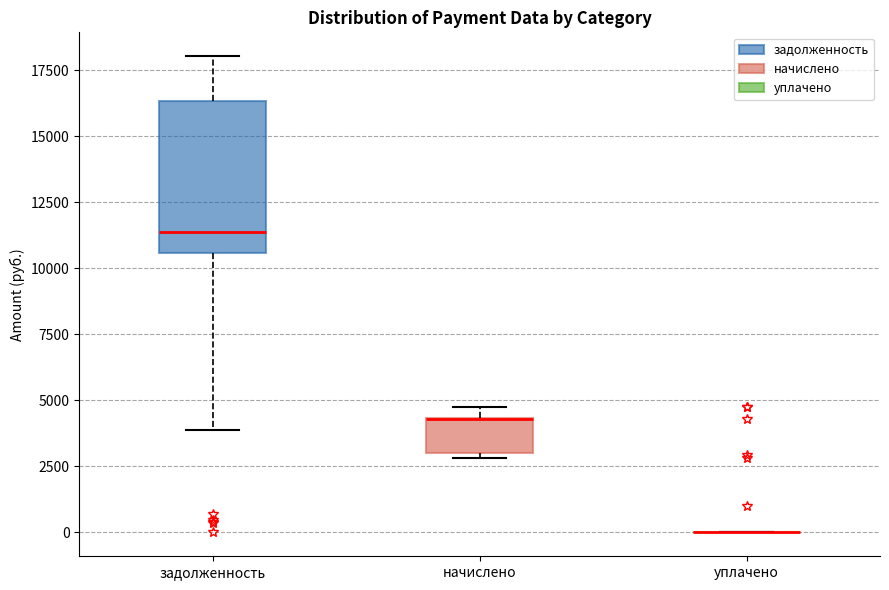

Where is the lower edge of the box for начислено on the y-axis? The values are not printed on the chart, so give them approximately, as read against the axis.

3000